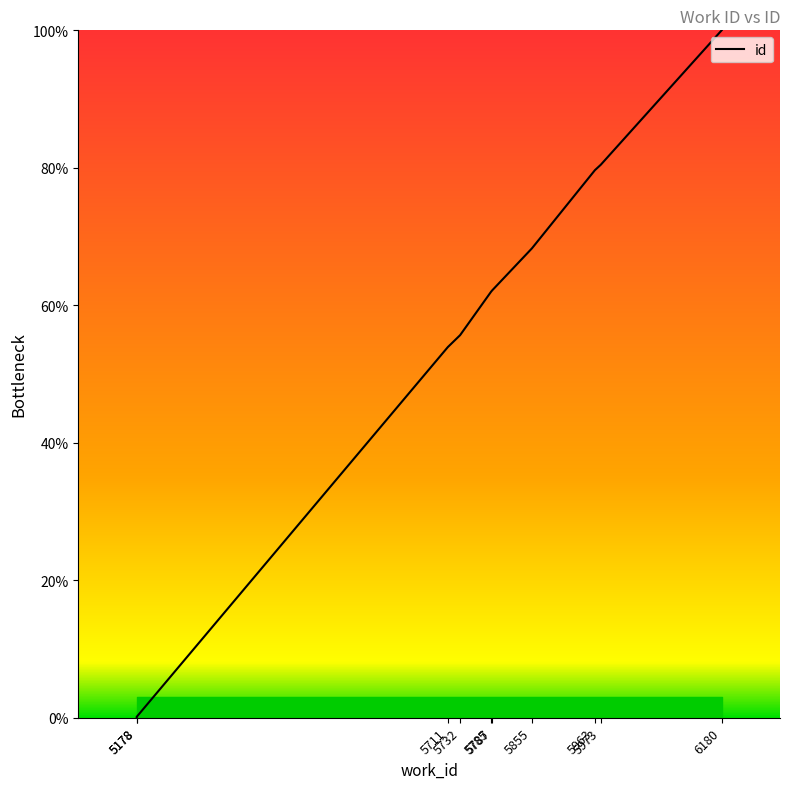

Reading left to right, transcribe all the data shown in this chart.

0.0	0.1	53.9	55.7	62.0	62.2	68.3	79.7	80.4	100.0